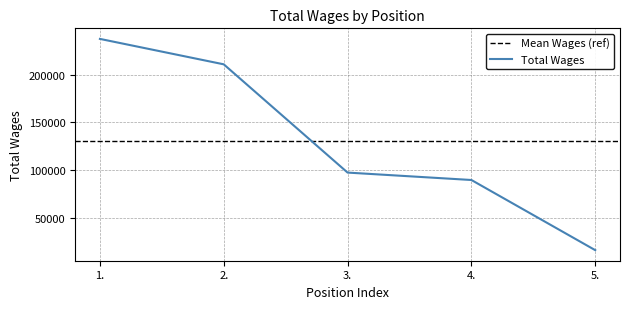

What is the maximum value for Total Wages?

237176